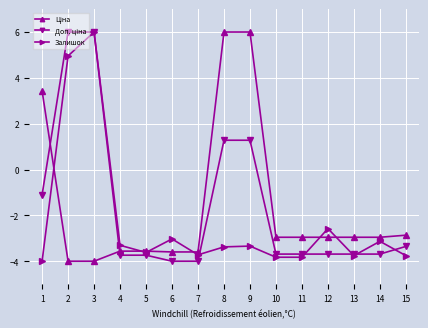

What is the total value across all series at 7?

-11.3